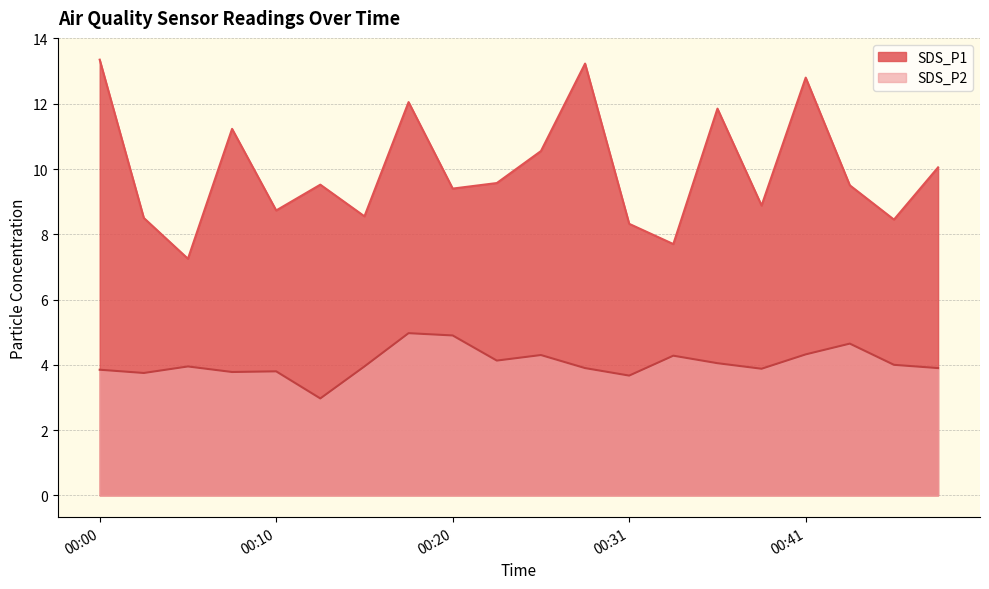

Does the chart have visible grid lines?

Yes